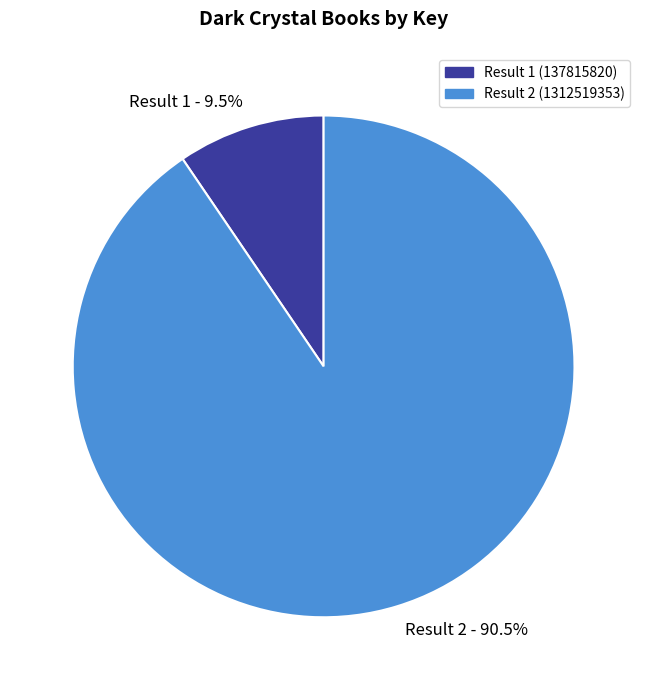

Rank the categories by value from lowest to highest.

Result 1 - 9.5%, Result 2 - 90.5%